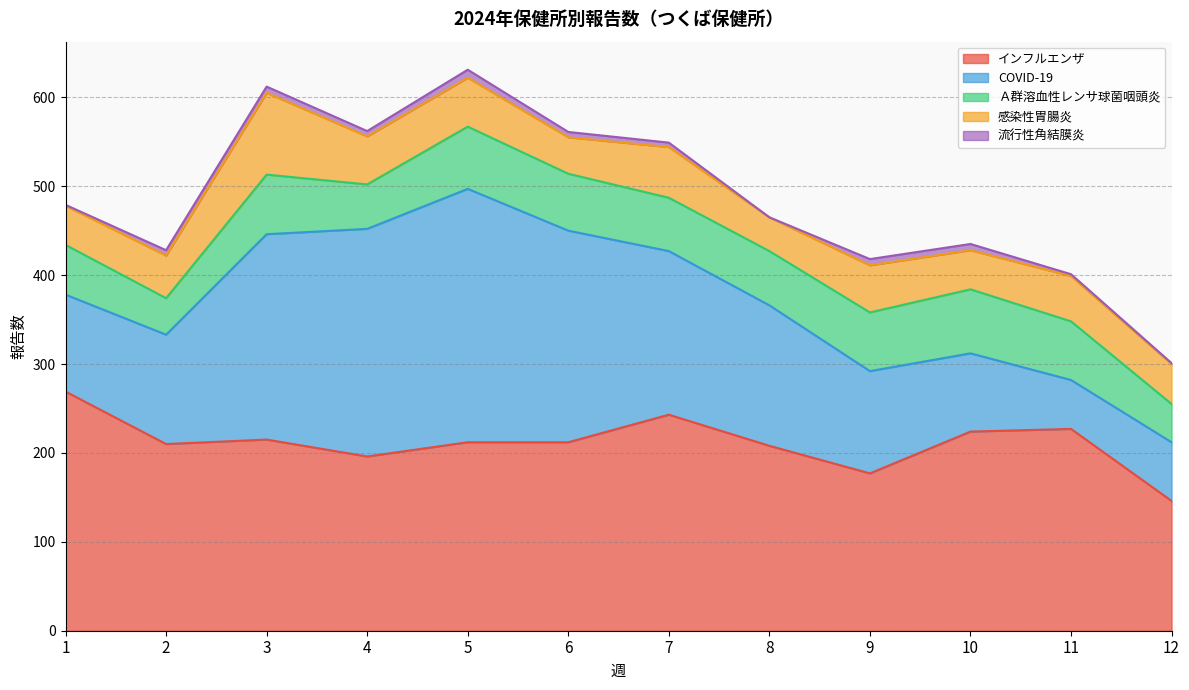

What is the greatest value displayed?

285